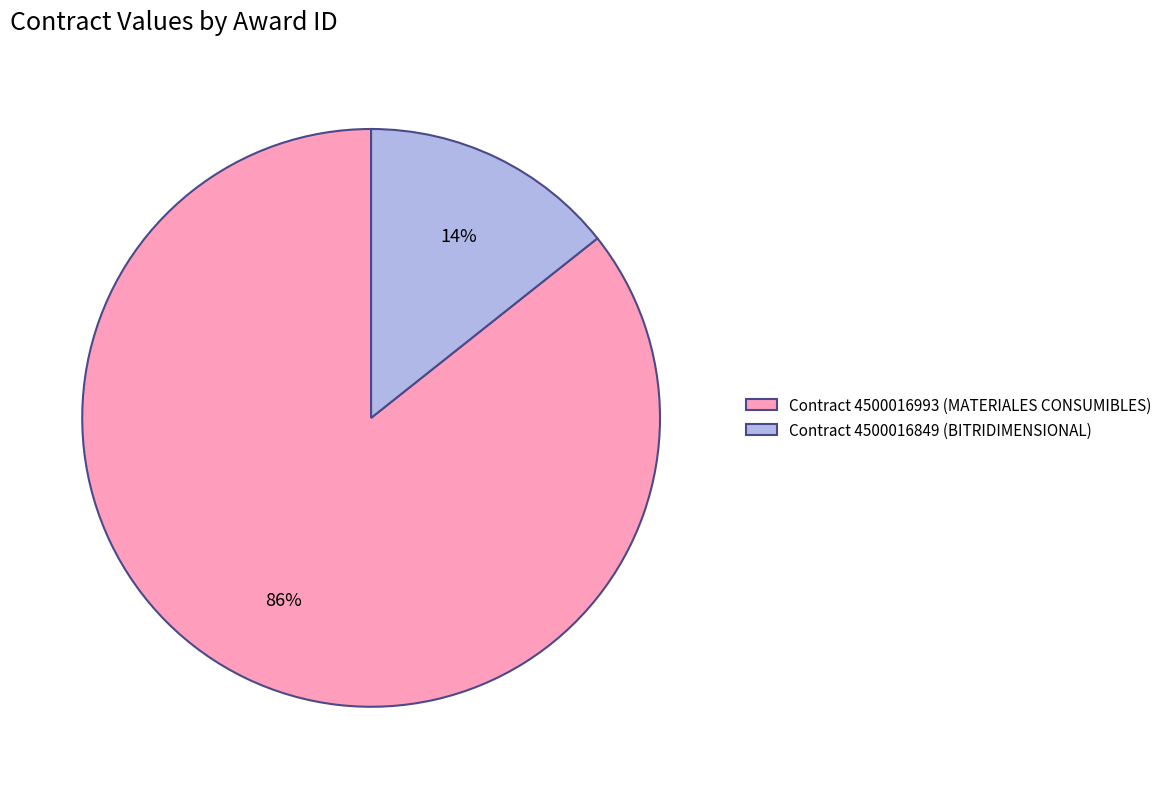

Rank the categories by value from lowest to highest.

Contract 4500016849 (BITRIDIMENSIONAL), Contract 4500016993 (MATERIALES CONSUMIBLES)